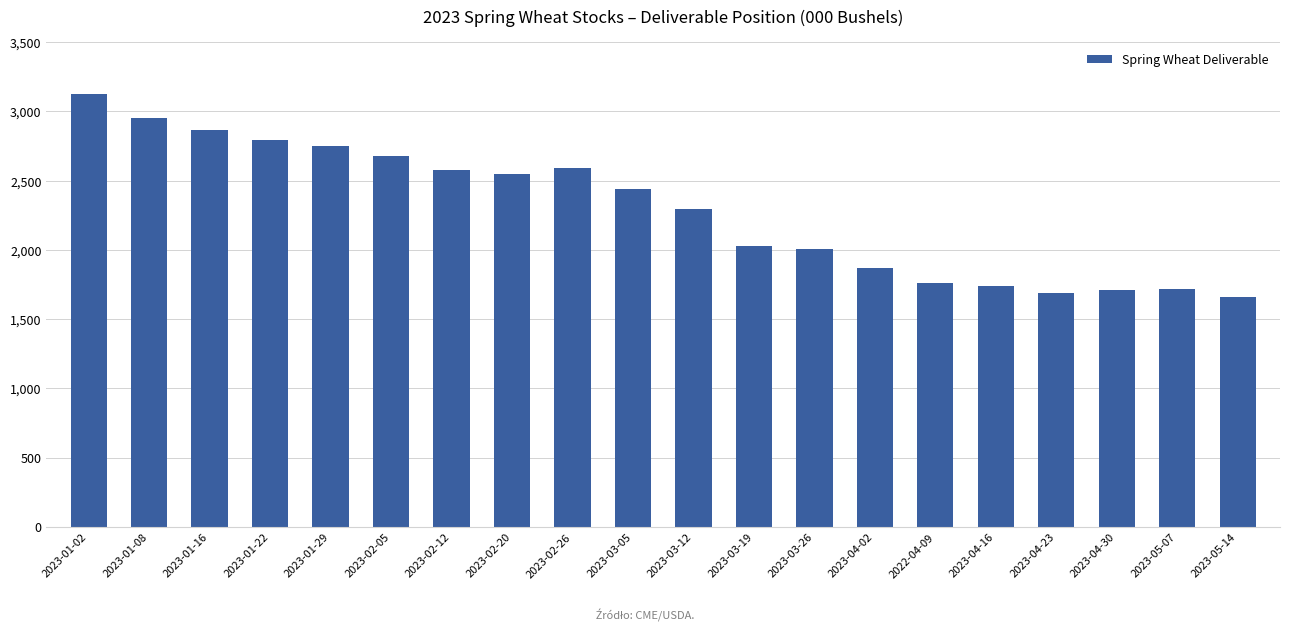

What is the sum of the values at 2023-05-07 and 2023-04-23?

3409